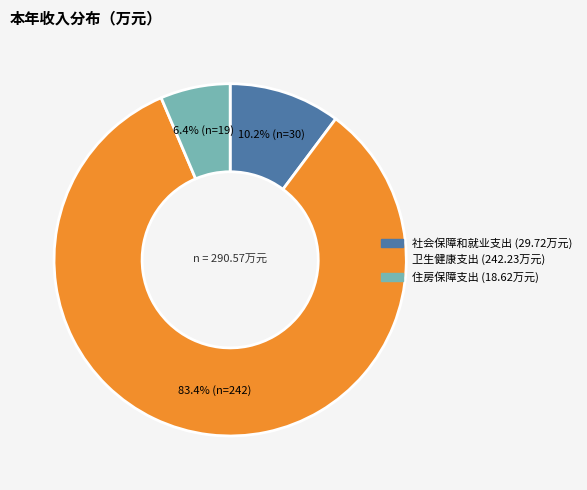

Combined, do 住房保障支出 and 社会保障和就业支出 account for over 50%?

No